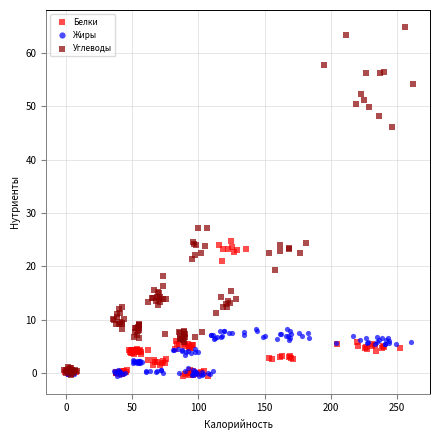

Which series has the widest spread of Y values?

Углеводы